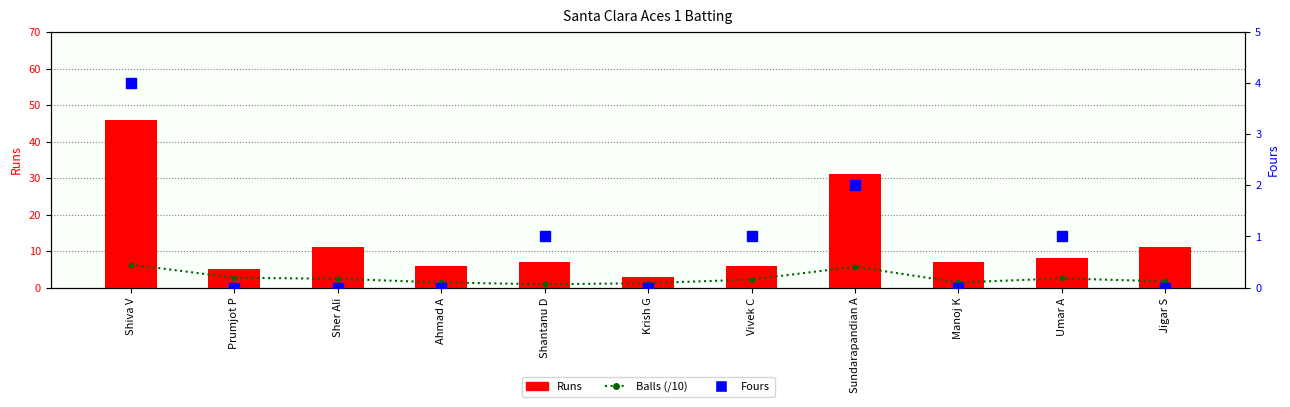

Which series contains the lowest Y value?

Fours